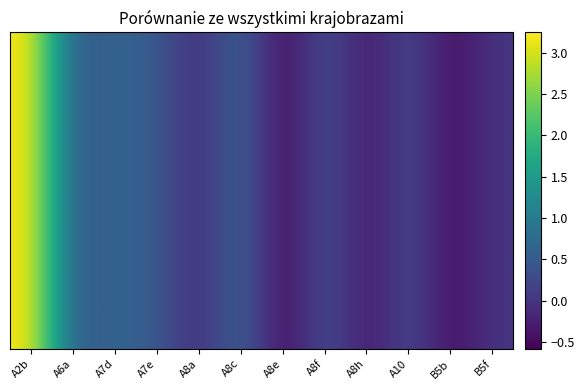

List the labels in order of value, smallest first.

A8e, B5b, A8h, A8a, B5f, A10, A6a, A8f, A7e, A7d, A8c, A2b